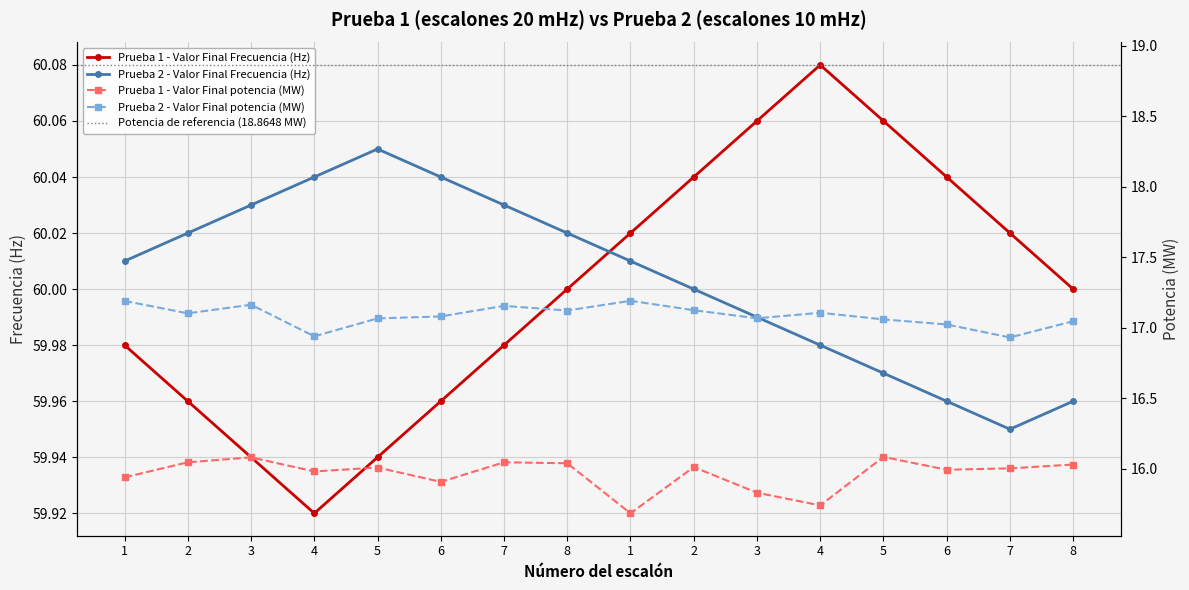

Count the Prueba 1 - Valor Final Frecuencia (Hz) values in the range 59 to 60.

9